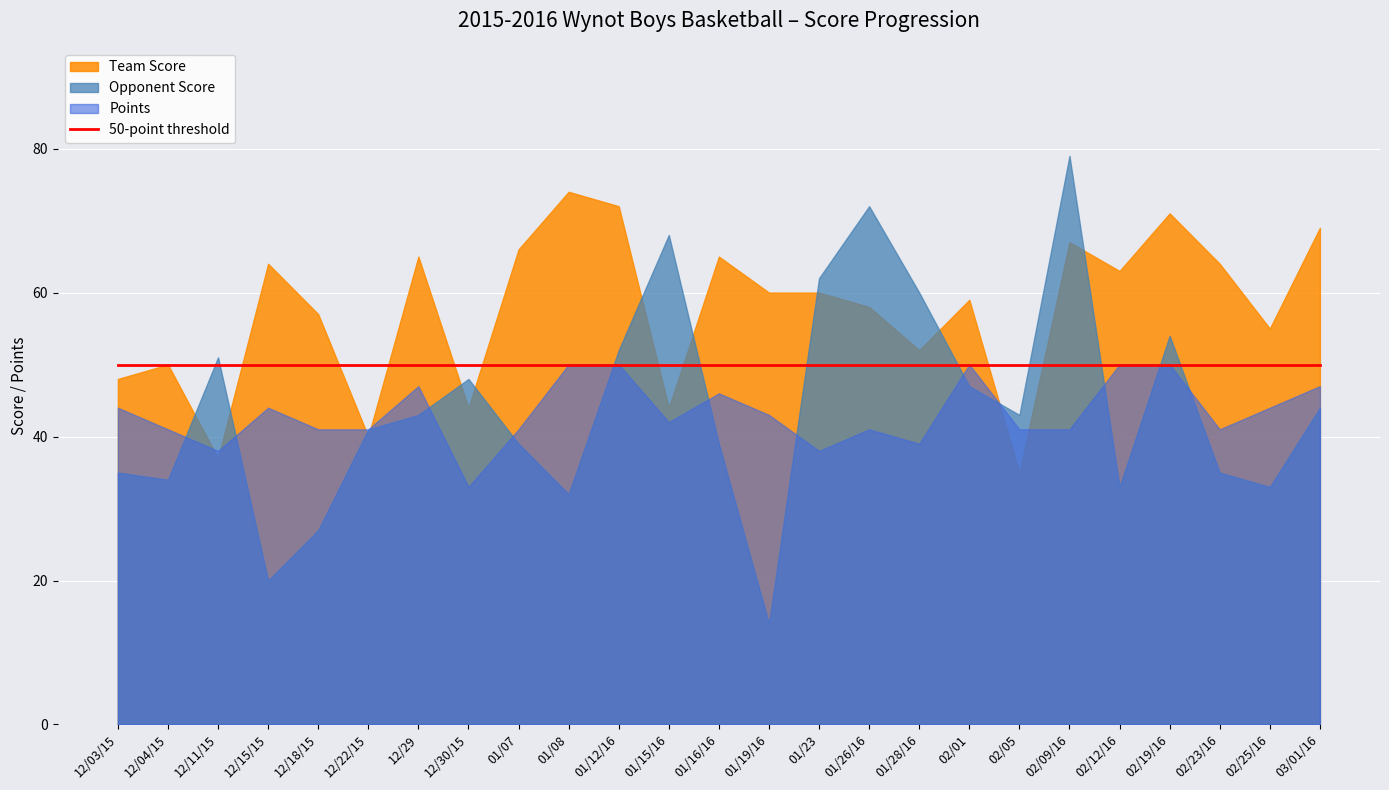

What is the maximum value shown in the chart?

79